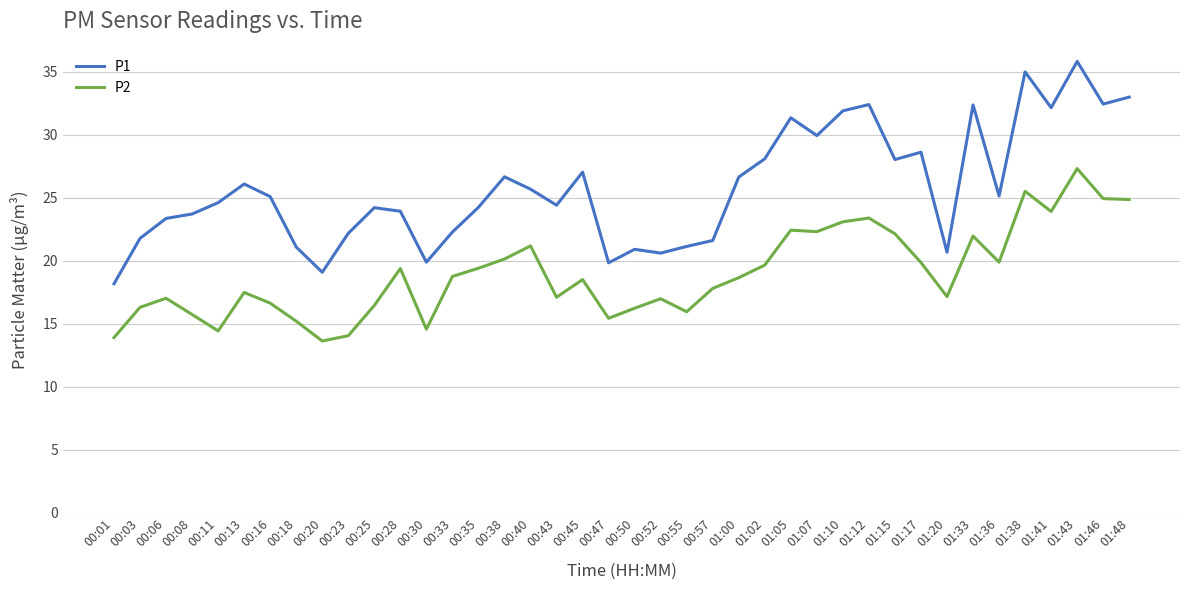

What are all the series names shown in the legend?

P1, P2